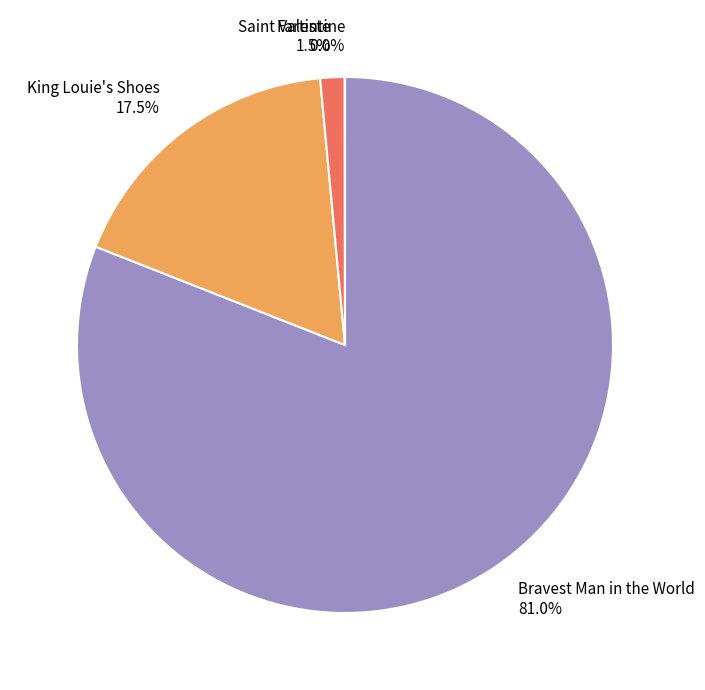

What is the majority slice?

Bravest Man in the World